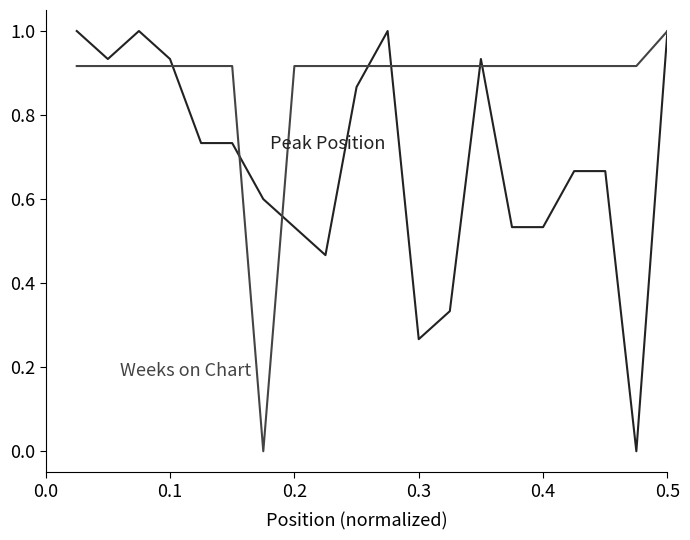

What is the maximum value shown in the chart?

1.0